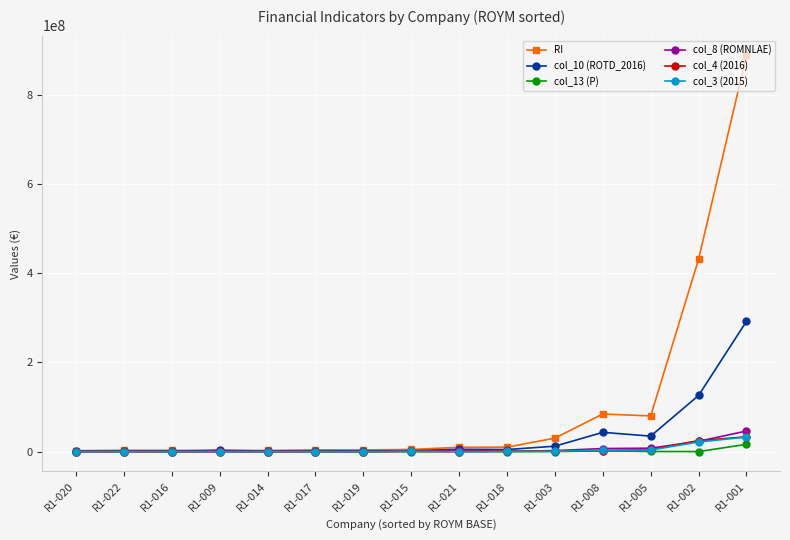

True or false: col_13 (P) has more than 1 points higher than both neighbors.

True